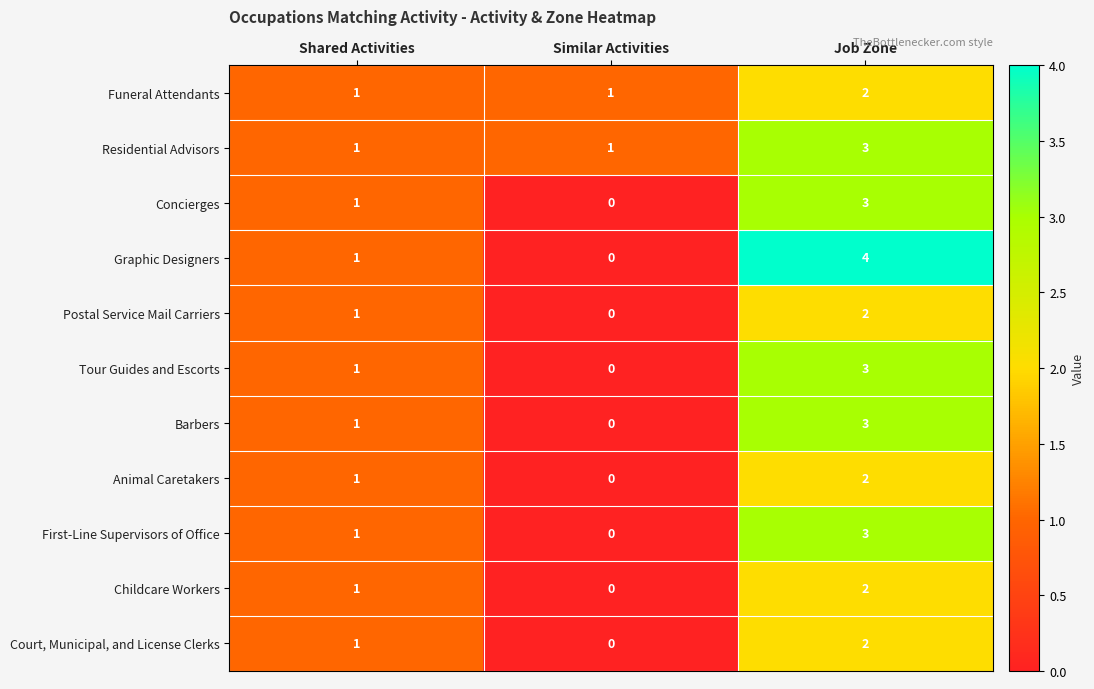

At which category is the sum across all series the highest?

Job Zone